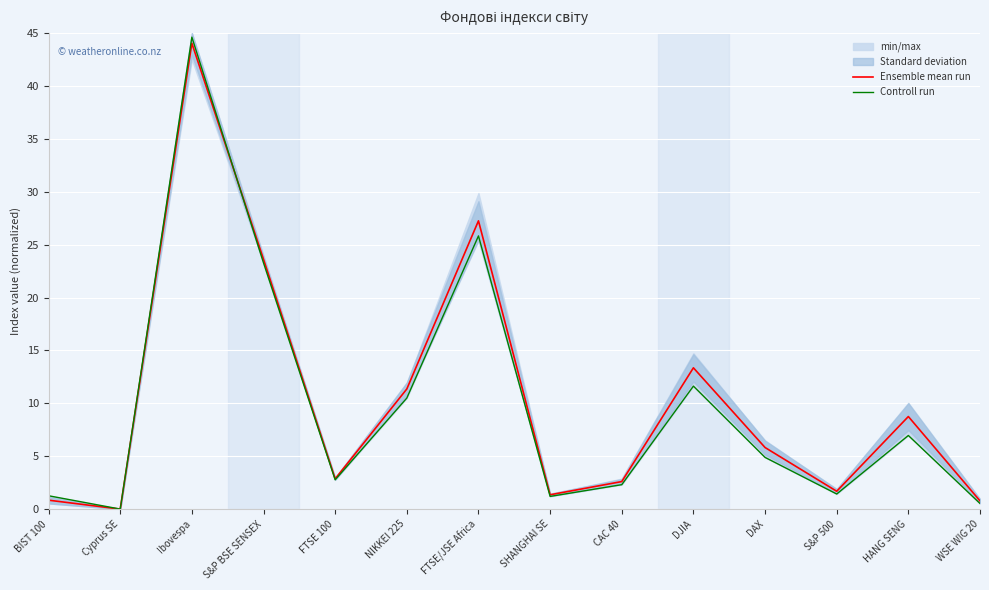

Rank the categories by Ensemble mean run value from lowest to highest.

Cyprus SE, WSE WIG 20, BIST 100, SHANGHAI SE, S&P 500, CAC 40, FTSE 100, DAX, HANG SENG, NIKKEI 225, DJIA, S&P BSE SENSEX, FTSE/JSE Africa, Ibovespa